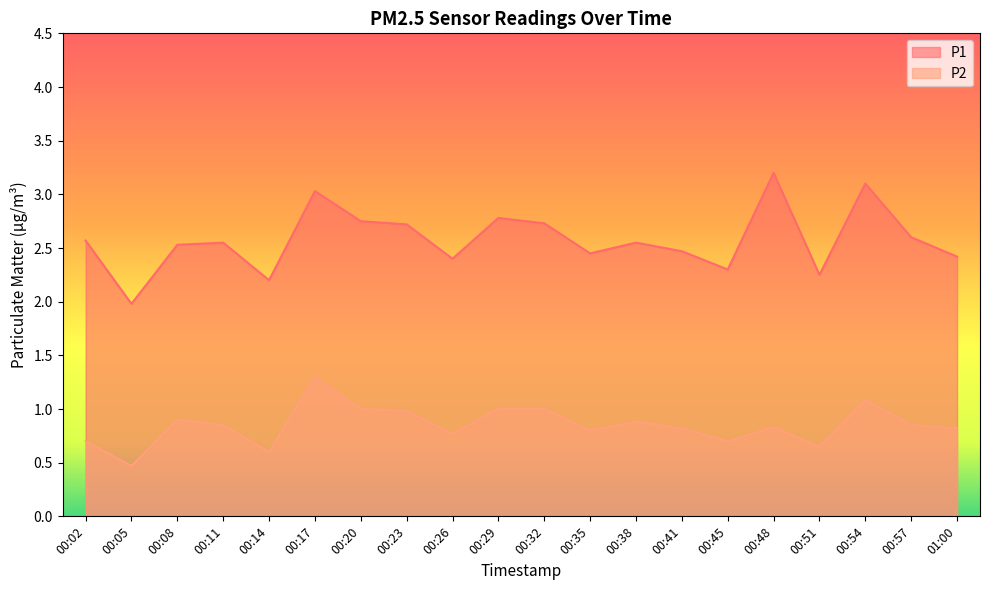

What is the highest value of the P1 series?

3.2